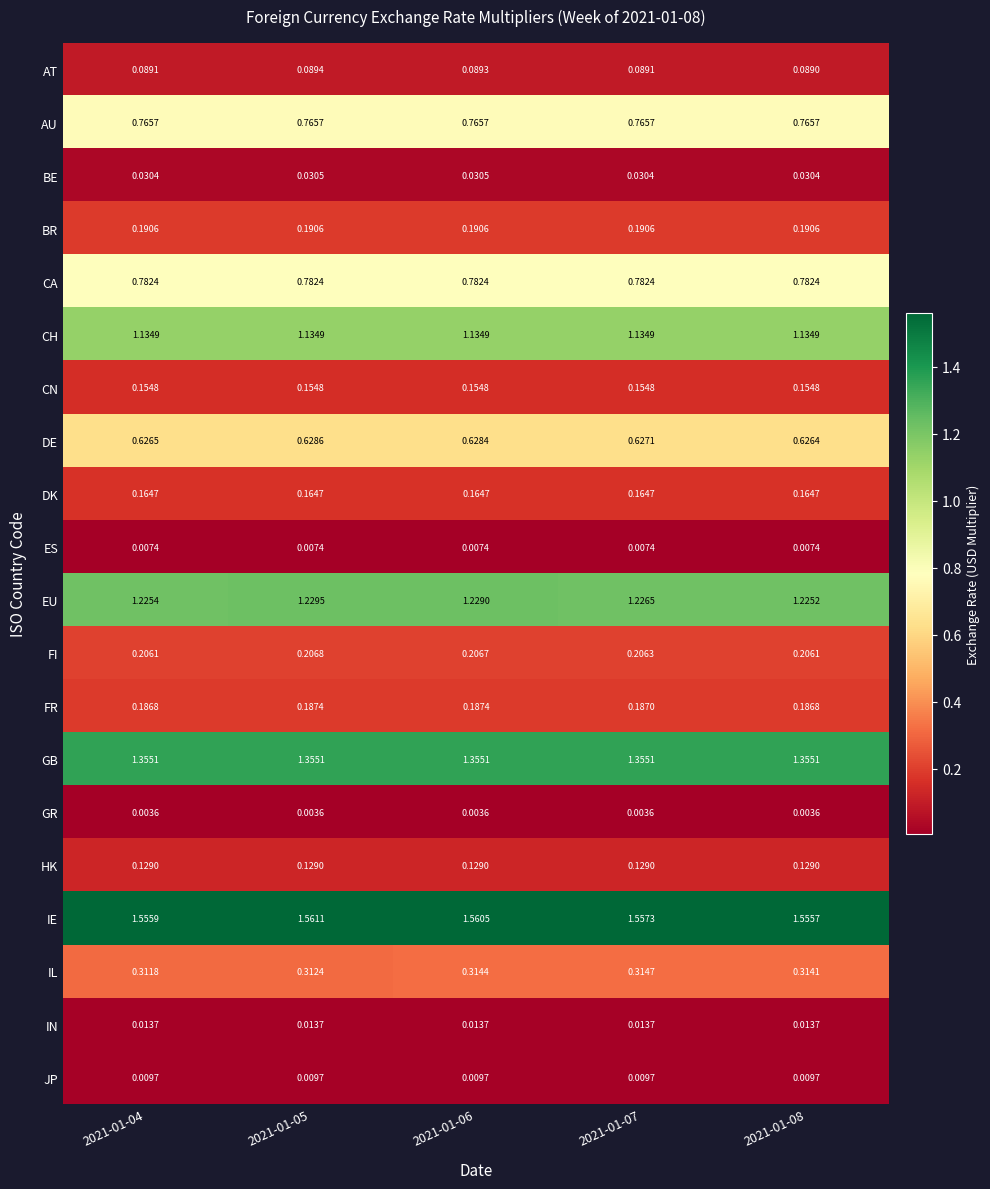

Rank the series by their maximum value, from lowest to highest.

GR, ES, JP, IN, BE, AT, HK, CN, DK, FR, BR, FI, IL, DE, AU, CA, CH, EU, GB, IE